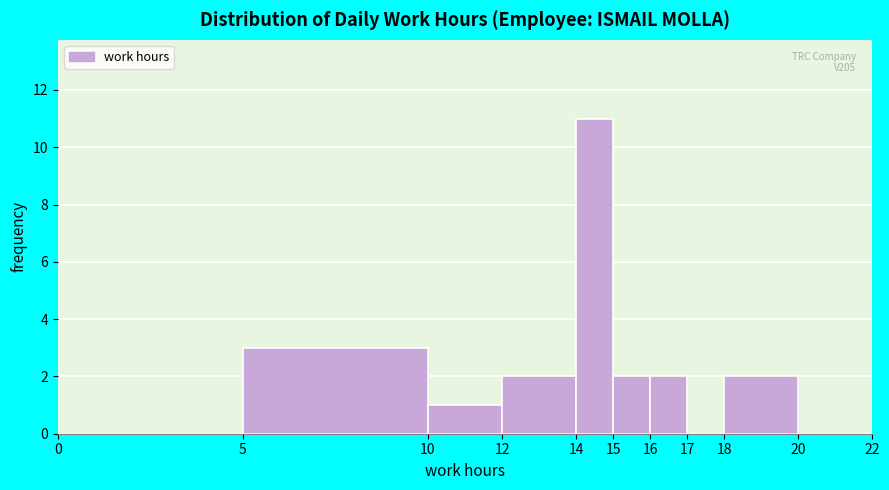

Which range on the x-axis has the tallest bar?

14 to 15